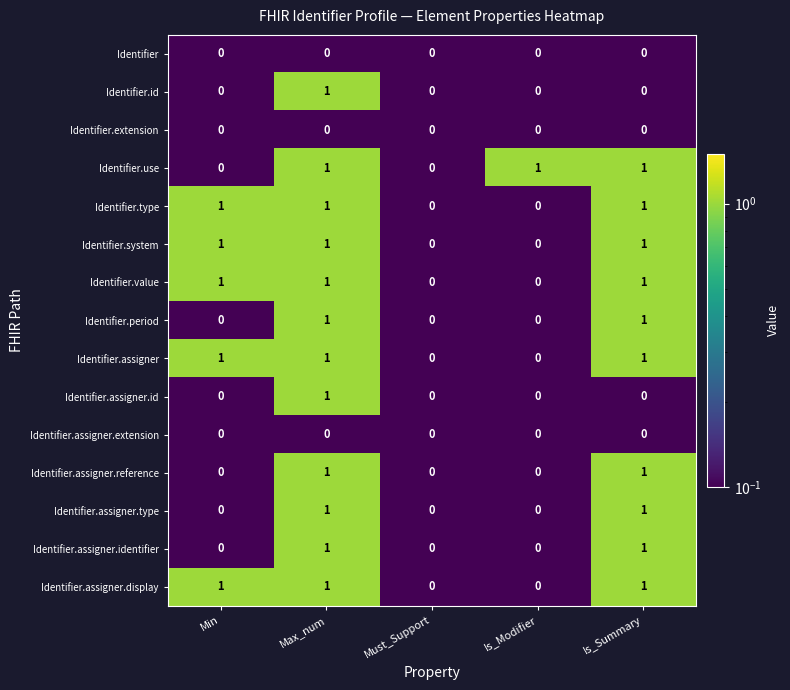

What is the total value across all series at Min?

5